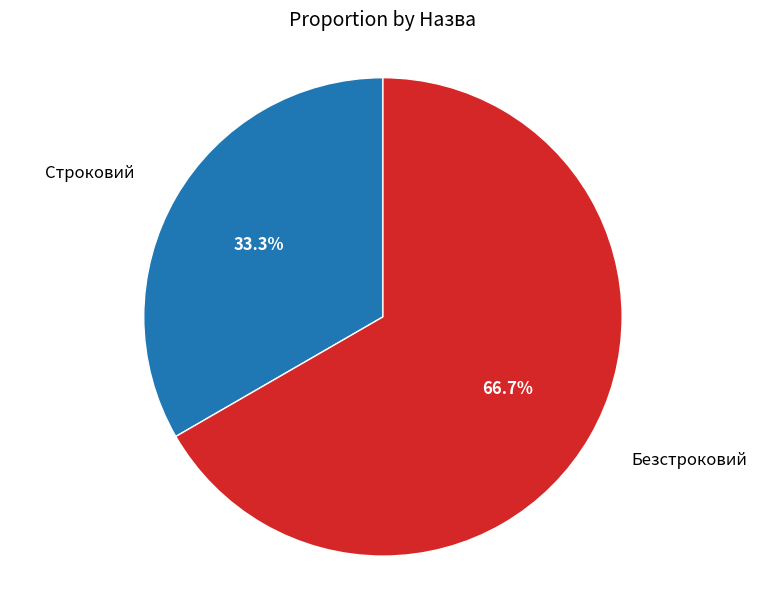

Is there a majority slice in this chart?

Yes